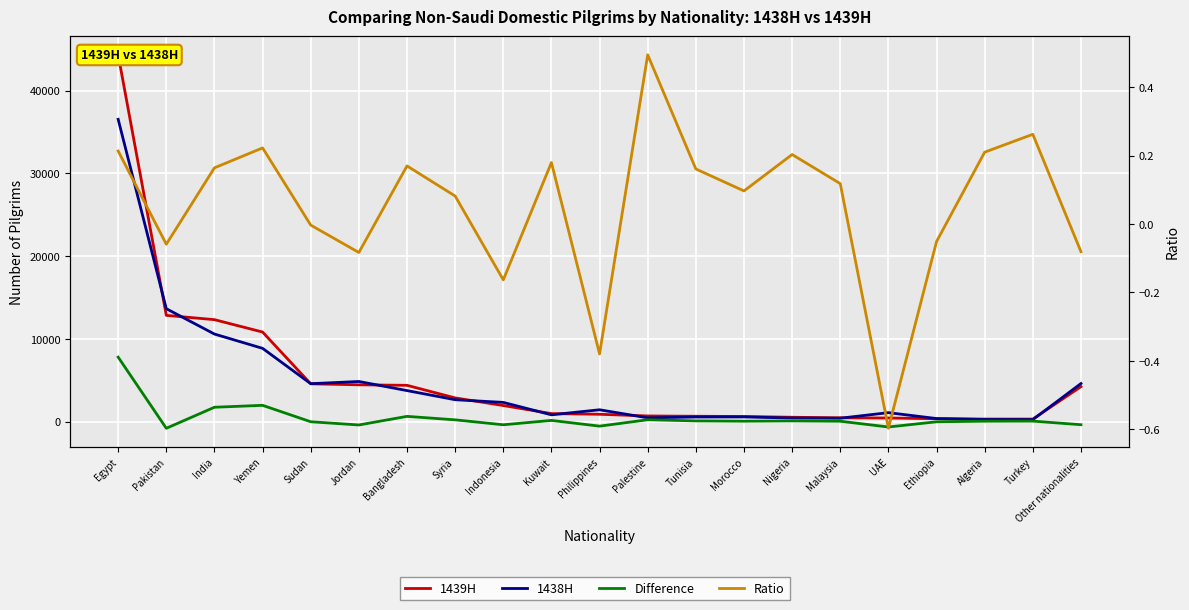

What position from the left is Morocco?

14